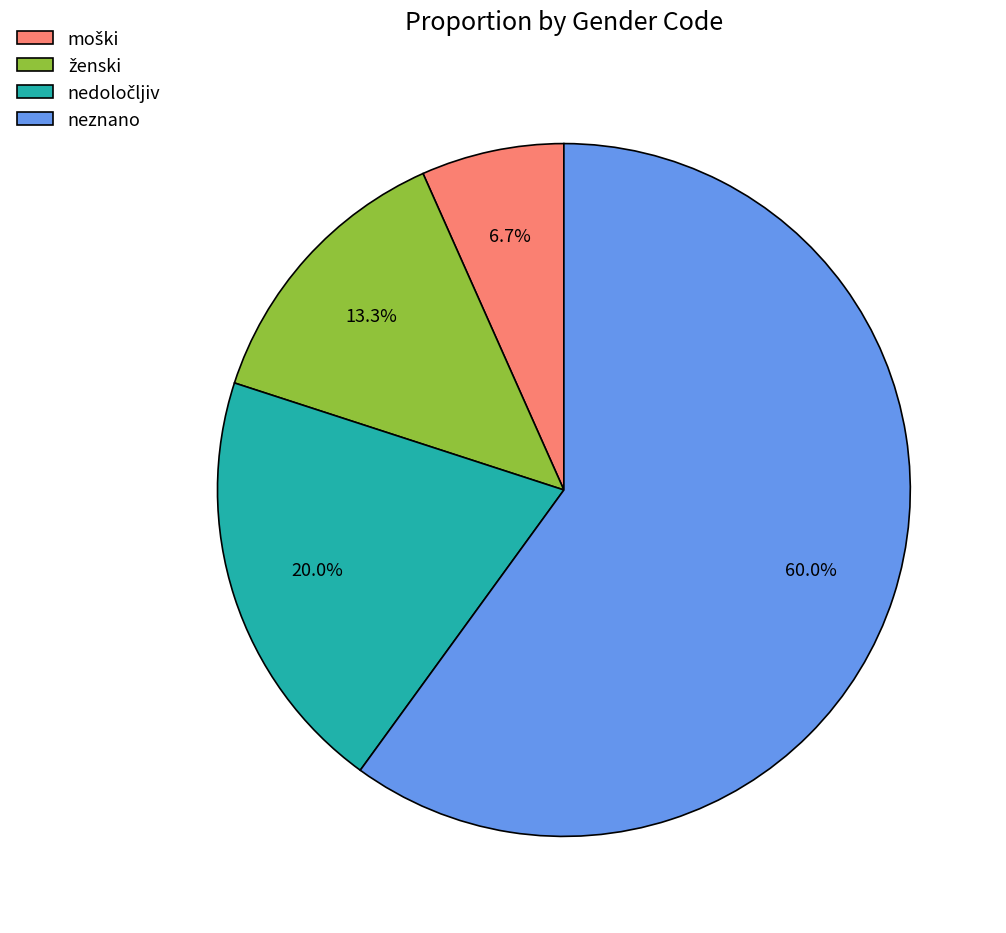

What is the largest slice in the pie chart?

neznano